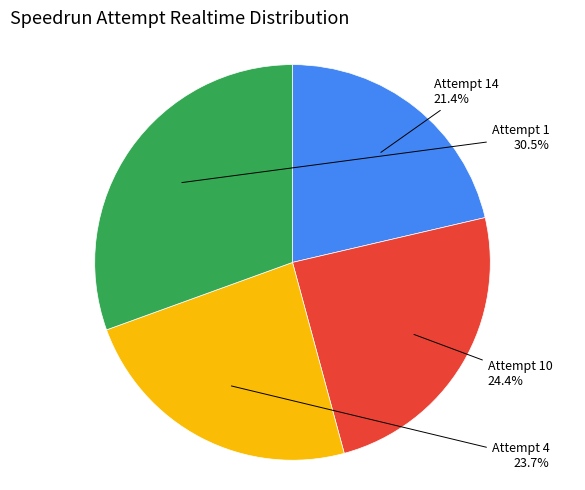

Approximately how many times larger is the value at Attempt 14 compared to Attempt 1?

0.7